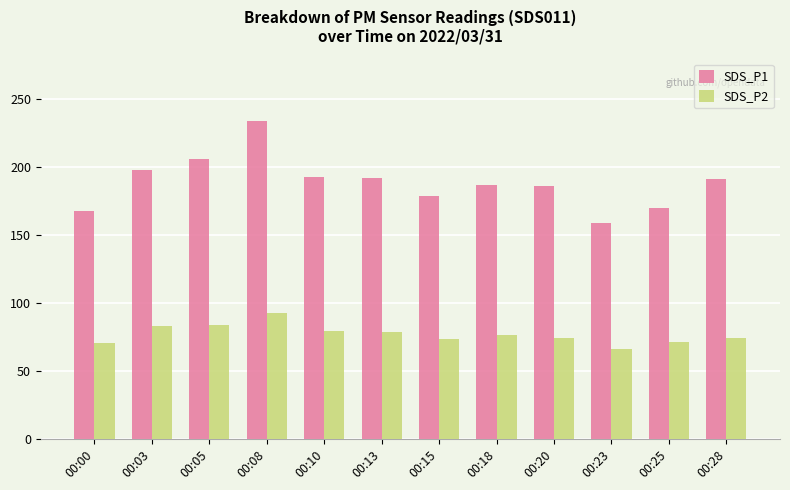

How many groups of bars are there?

12